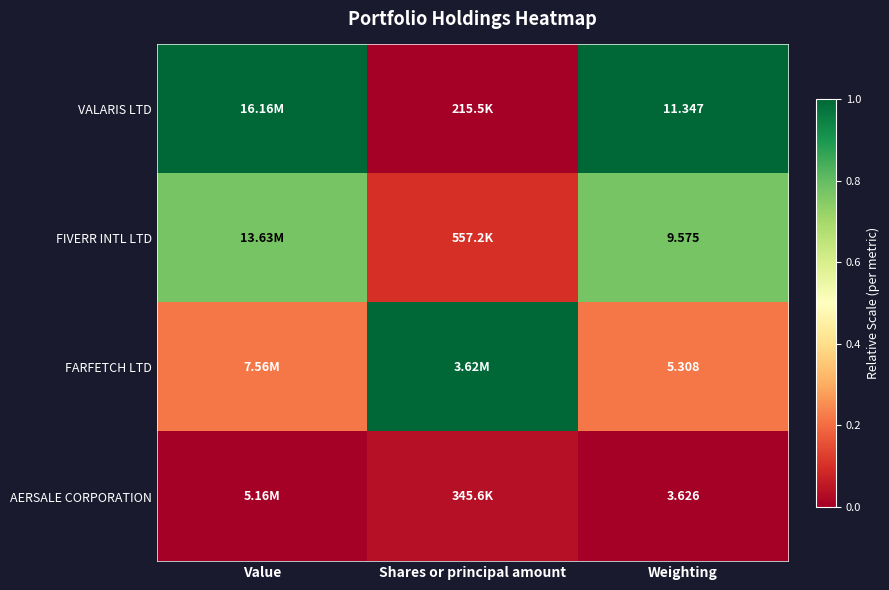

Rank the series at Weighting from highest to lowest value.

VALARIS LTD, FIVERR INTL LTD, FARFETCH LTD, AERSALE CORPORATION